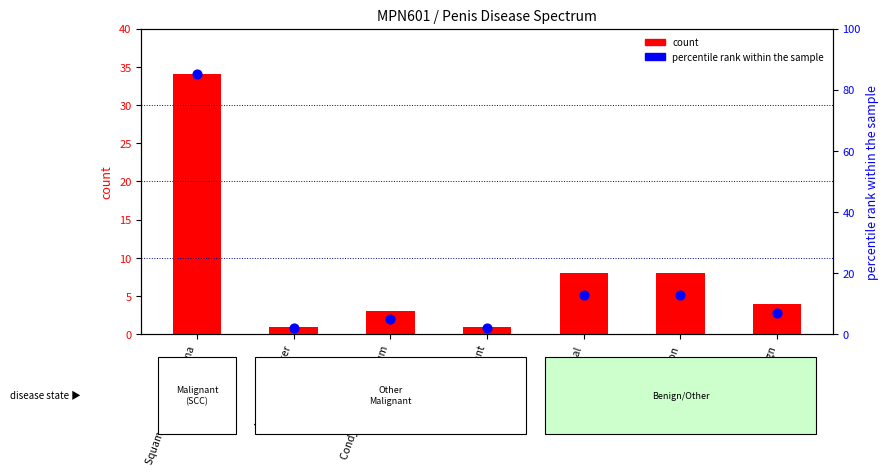

At how many categories does at least one series exceed 72?

1